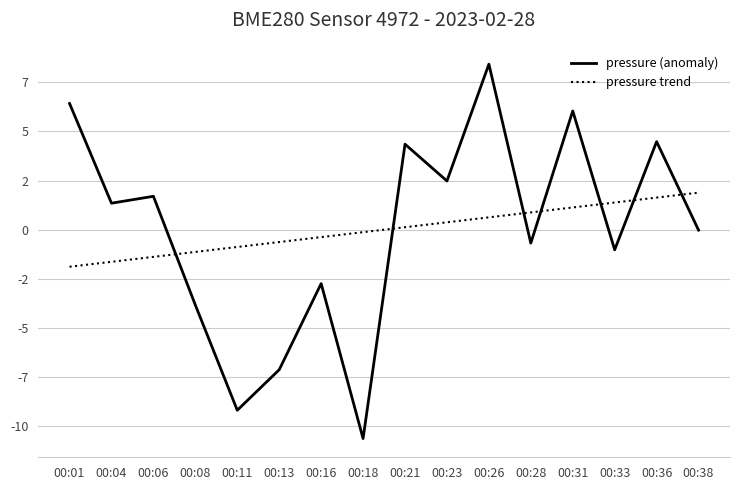

At how many categories does at least one series exceed 0?

11